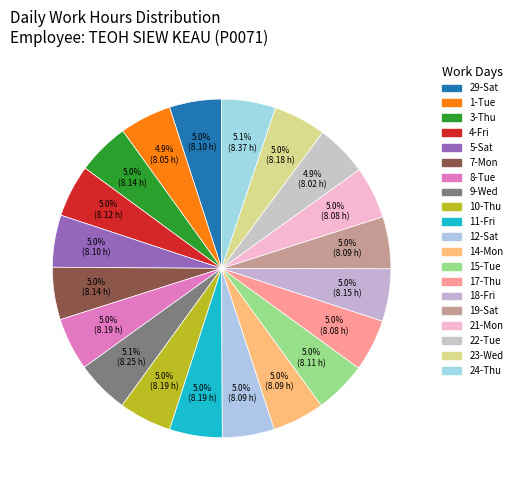

To the nearest percent, what percentage of the pie is 21-Mon?

5%